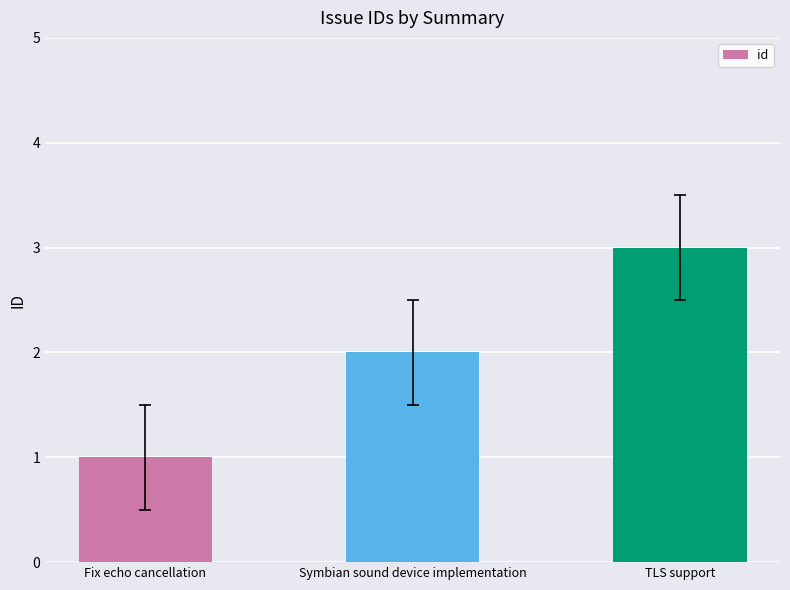

Which category has the lowest value across all series?

Fix echo cancellation